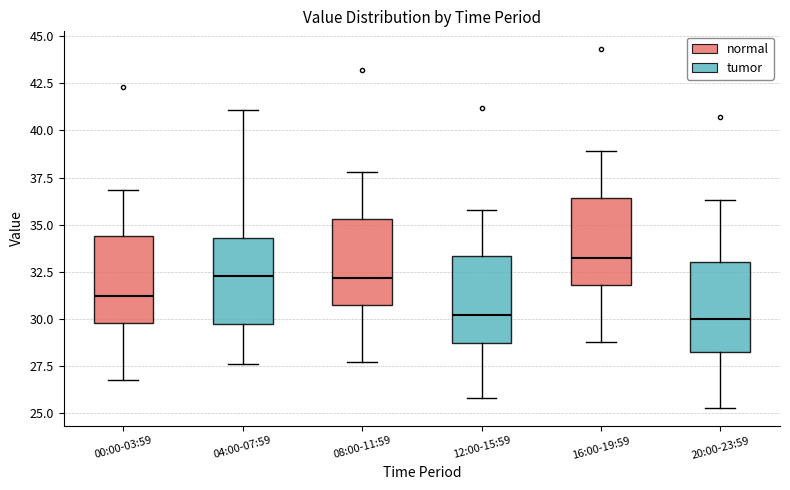

Reading left to right, transcribe this box plot: for each box, give where its median line is, the range the box spans, and where its two whiskers end, as read against the y-axis. The values are not printed on the chart, so give them approximately, as read against the axis.

00:00-03:59: median 31.0, box 30.0 to 34.5, whiskers 27.0 to 37.0
04:00-07:59: median 32.5, box 29.5 to 34.5, whiskers 27.5 to 41.0
08:00-11:59: median 32.0, box 31.0 to 35.5, whiskers 27.5 to 38.0
12:00-15:59: median 30.0, box 29.0 to 33.5, whiskers 26.0 to 36.0
16:00-19:59: median 33.5, box 32.0 to 36.5, whiskers 29.0 to 39.0
20:00-23:59: median 30.0, box 28.5 to 33.0, whiskers 25.5 to 36.5